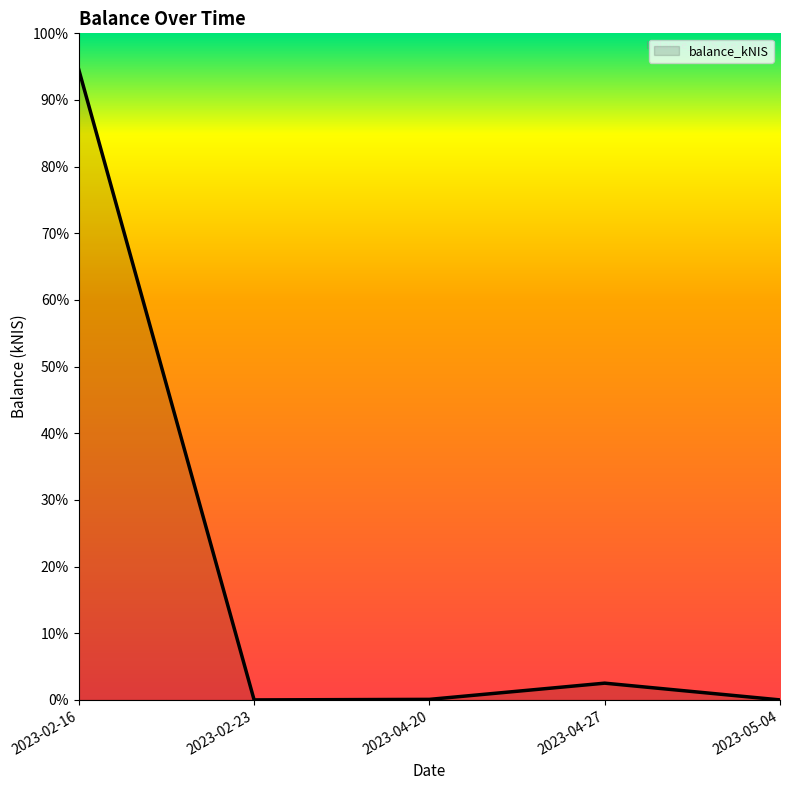

Reading left to right, what are all the values shown in this chart?

2023-02-16=586.1	2023-02-23=0.0	2023-04-20=0.5	2023-04-27=15.6	2023-05-04=0.0